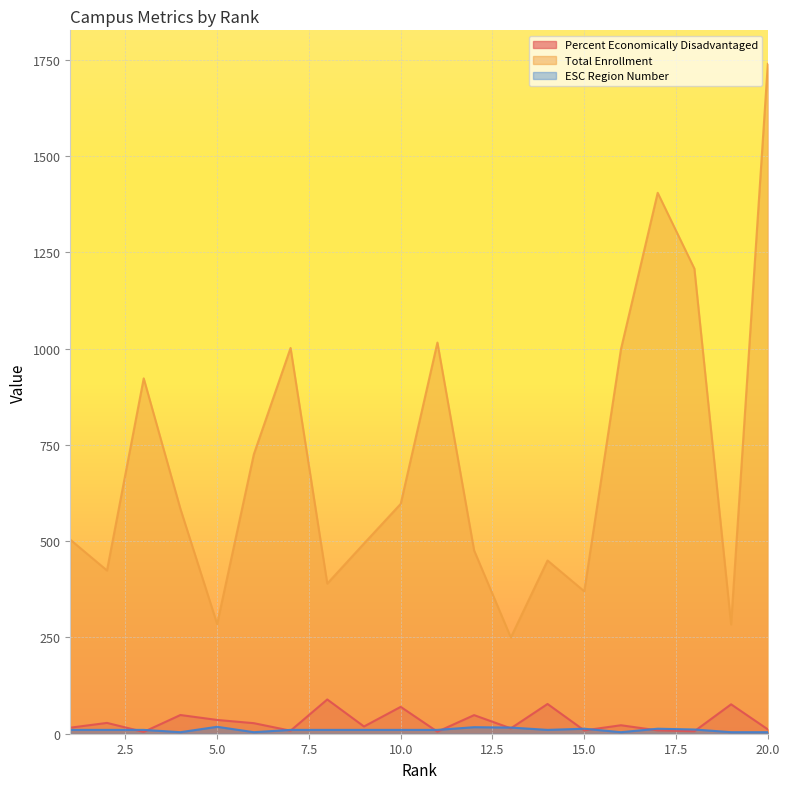

What is the sum of the ESC Region Number values at 18 and 13?

27.0